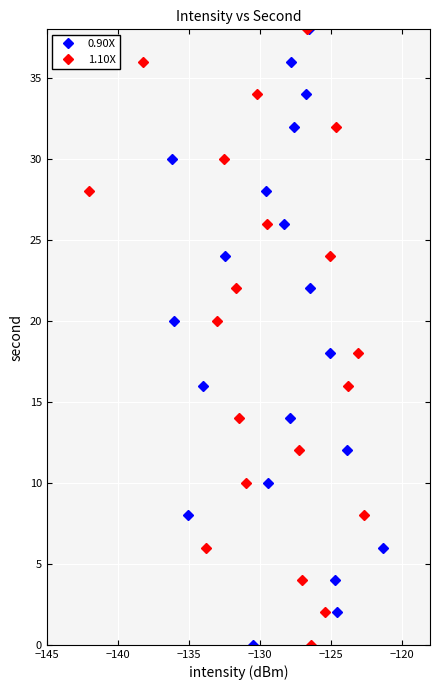

What is the maximum value for 1.10X?

38